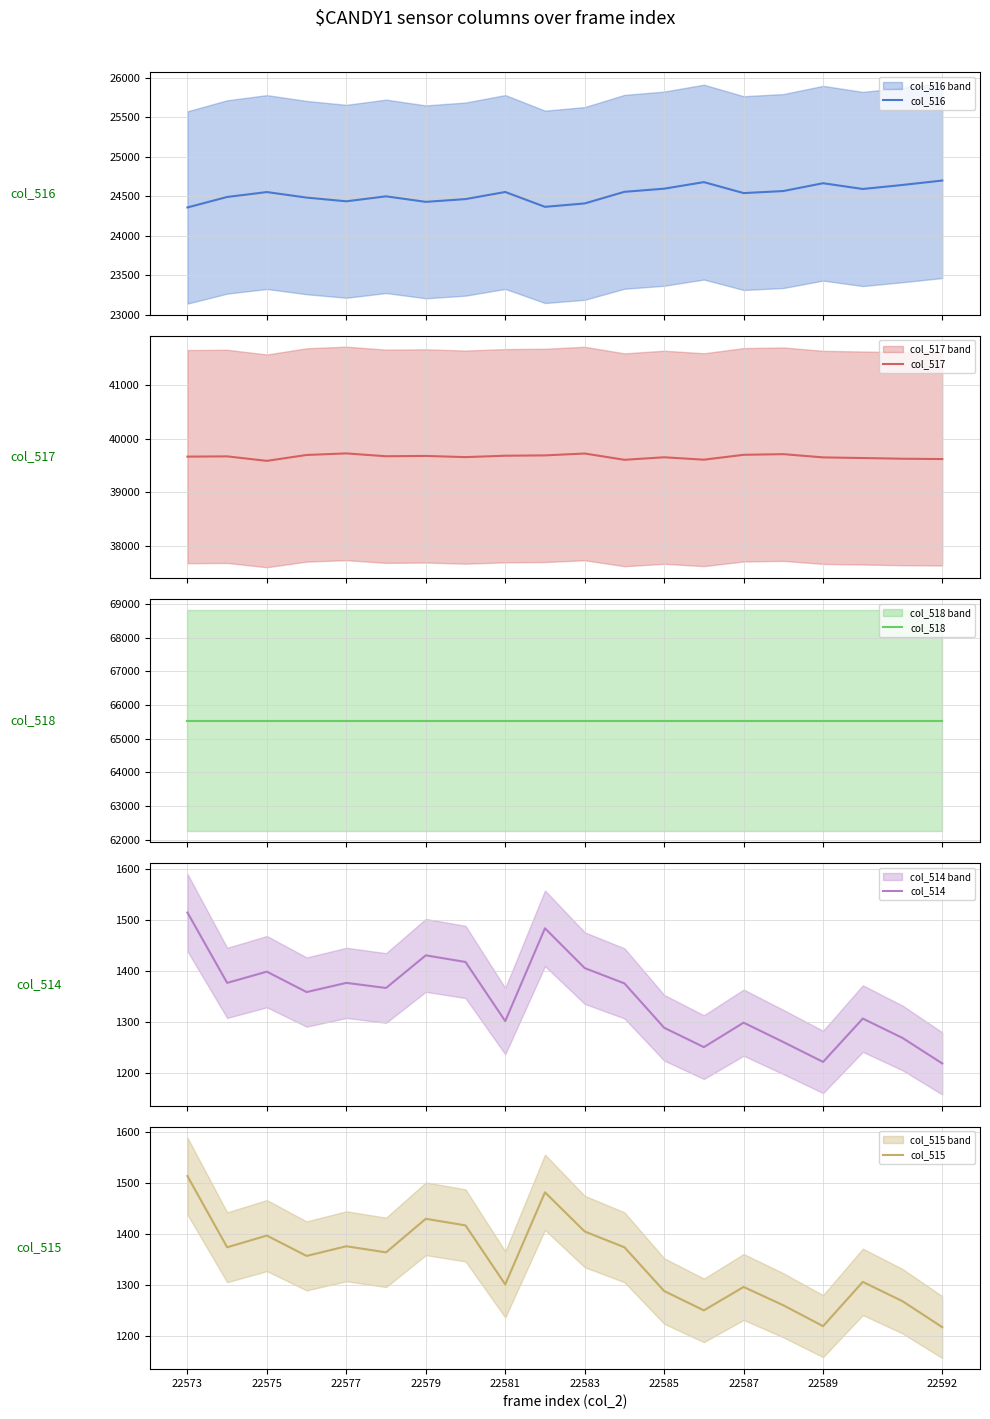

Reading left to right, extract all data points from this chart.

col_516: 24357	24490	24552	24482	24435	24498	24428	24463	24553	24365	24408	24555	24595	24678	24539	24565	24664	24591	24642	24698
col_517: 39664	39669	39585	39695	39724	39671	39677	39655	39681	39687	39722	39605	39652	39607	39698	39710	39650	39638	39625	39619
col_518: 65535	65535	65535	65535	65535	65535	65535	65535	65535	65535	65535	65535	65535	65535	65535	65535	65535	65535	65535	65535
col_514: 1514	1376	1398	1358	1376	1366	1430	1417	1301	1483	1405	1375	1288	1250	1298	1260	1221	1306	1268	1218
col_515: 1514	1374	1397	1357	1376	1364	1430	1417	1301	1482	1405	1374	1288	1250	1296	1260	1219	1306	1268	1217